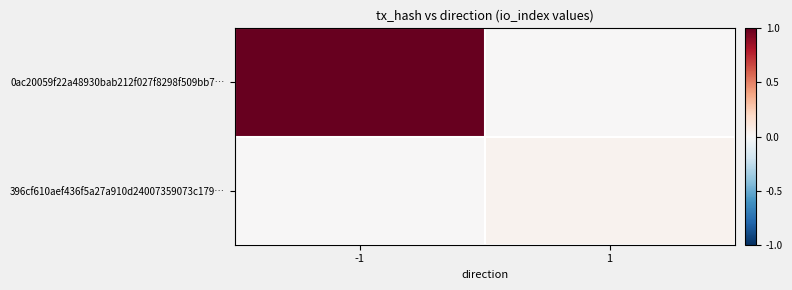

How many categories are shown in the chart?

2